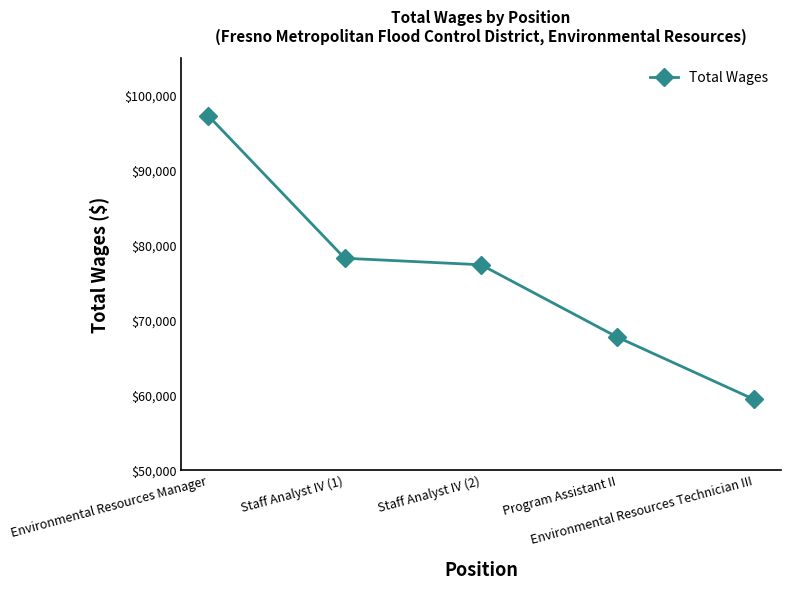

Which label corresponds to the smallest value in the chart?

Environmental Resources Technician III